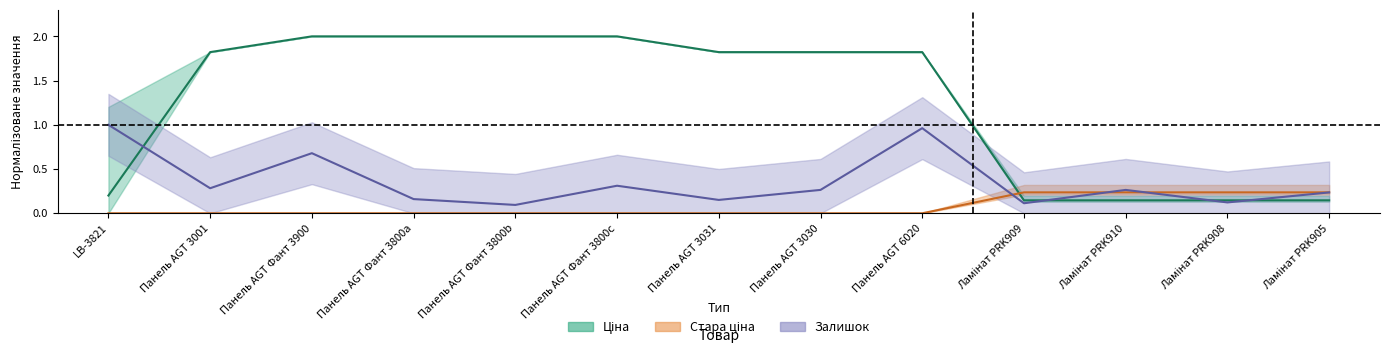

What is the difference between the highest and lowest values at Панель AGT 3031?

1.8